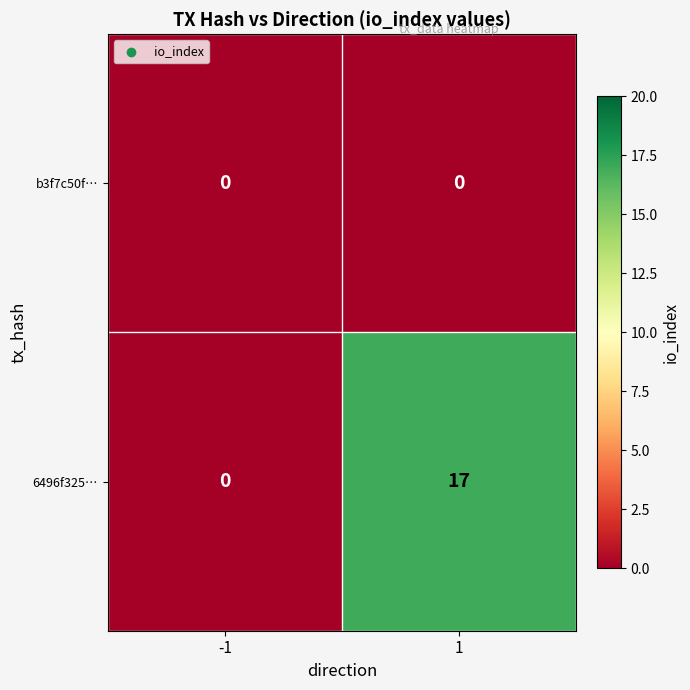

Is it true that b3f7c50f… equals 0 at -1?

True